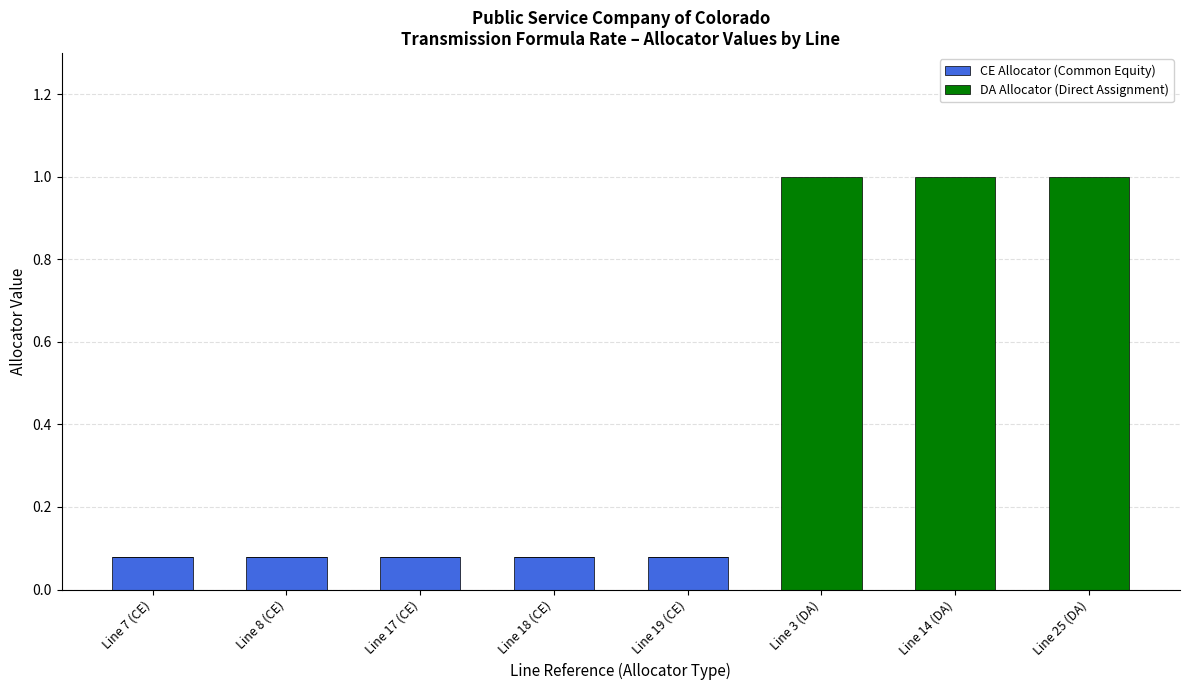

What is the sum of all CE Allocator (Common Equity) values?

0.4